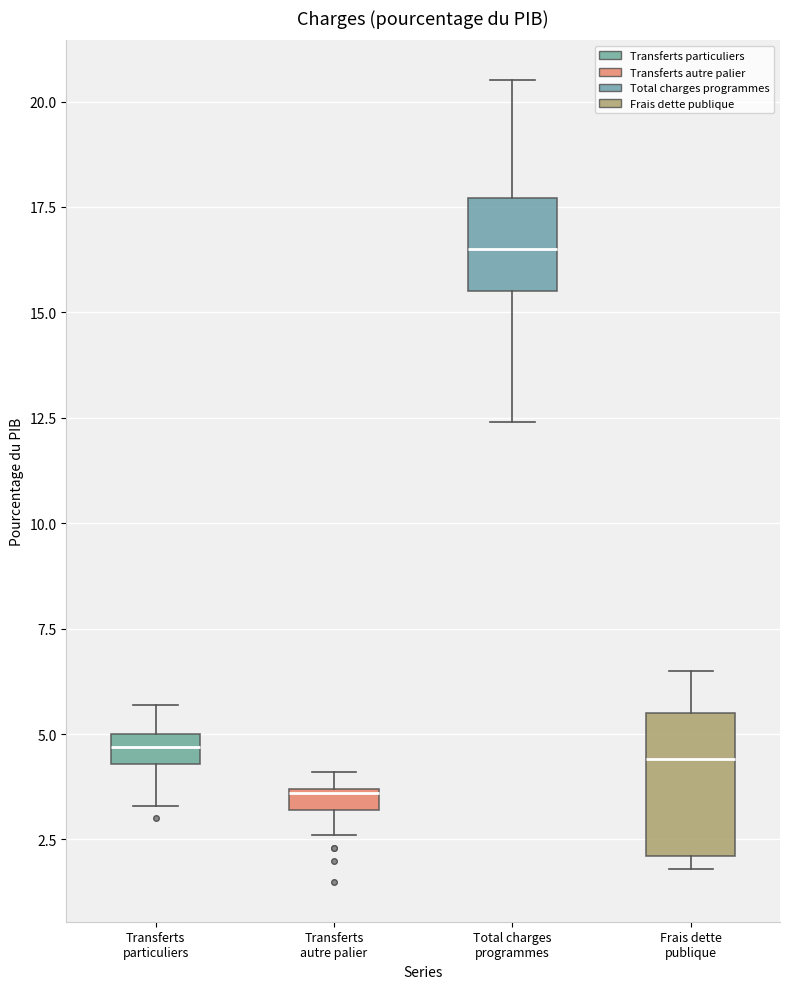

Which box's median line is the highest?

Total charges programmes